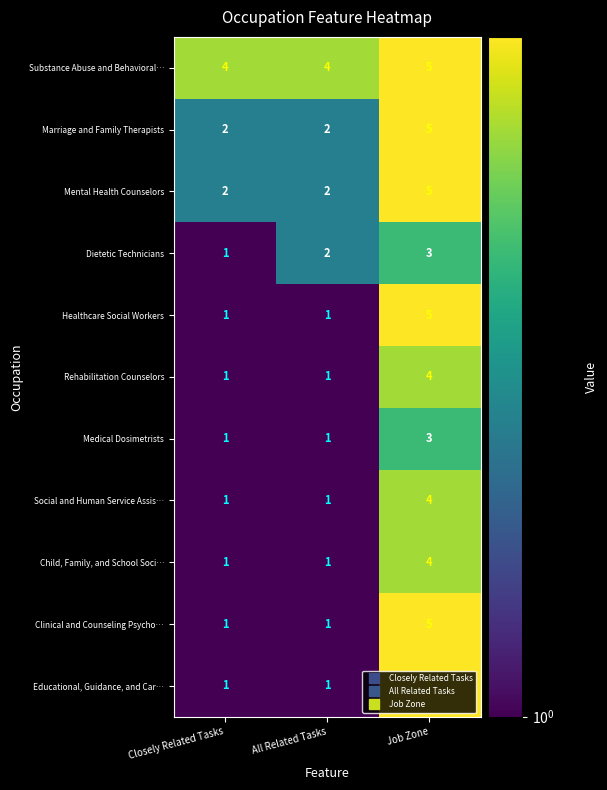

Between Closely Related Tasks and All Related Tasks, which series saw the biggest shift?

Dietetic Technicians